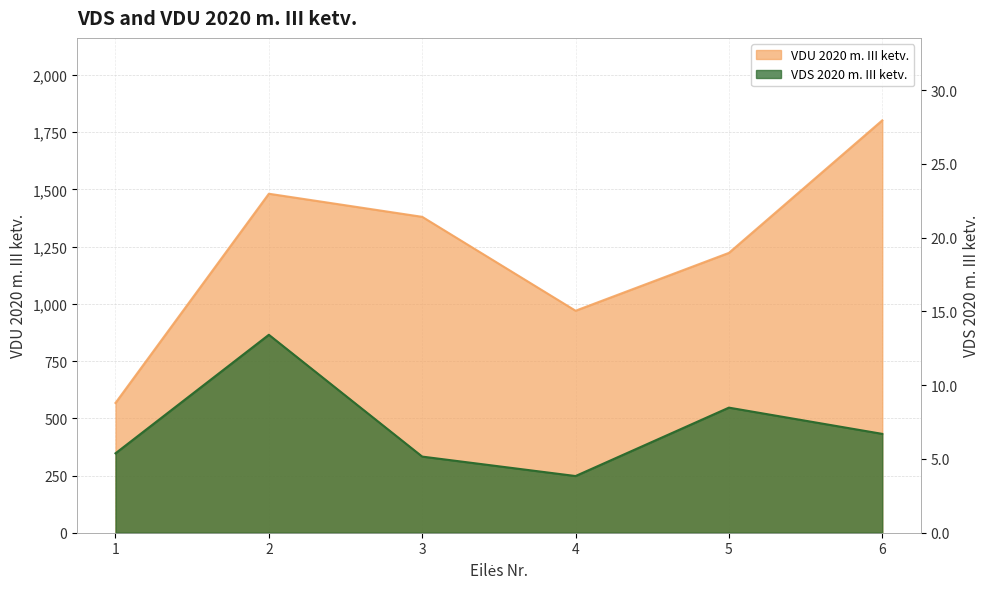

What is the average value of the VDU 2020 m. III ketv. series?

1237.3